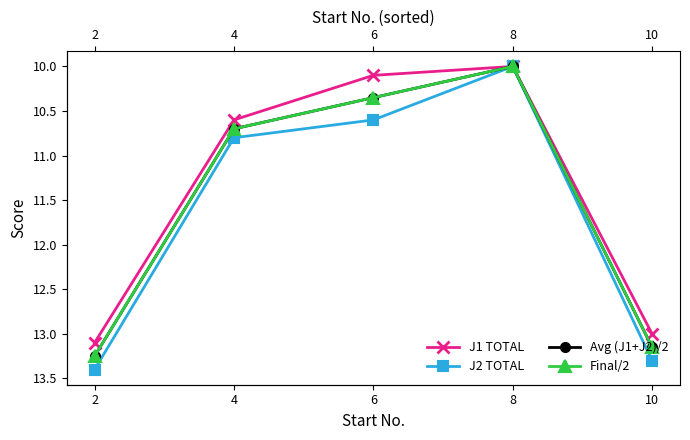

What is the average value of the Final/2 series?

11.5